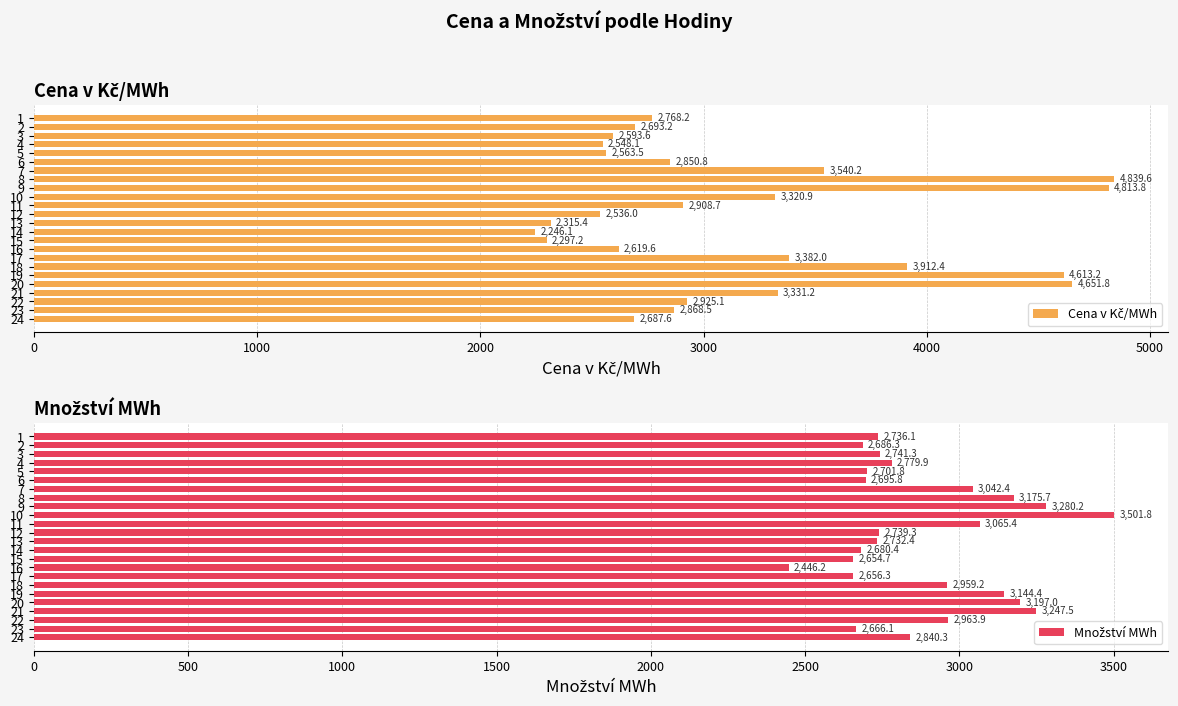

Which series changed the most between 8 and 23?

Cena v Kč/MWh